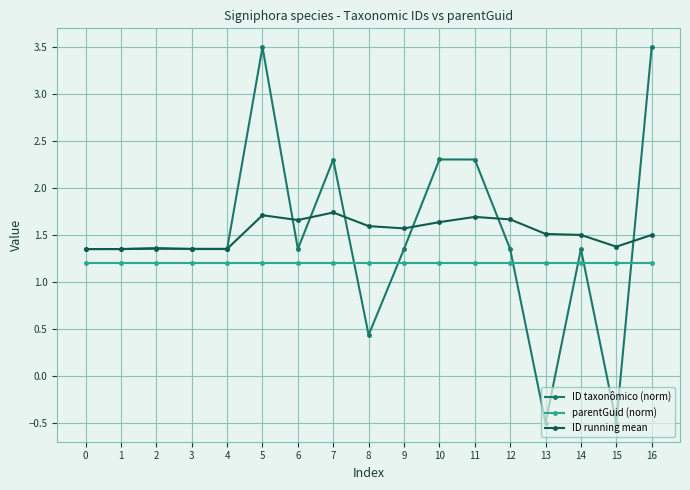

True or false: ID running mean has more than 1 points higher than both neighbors.

True